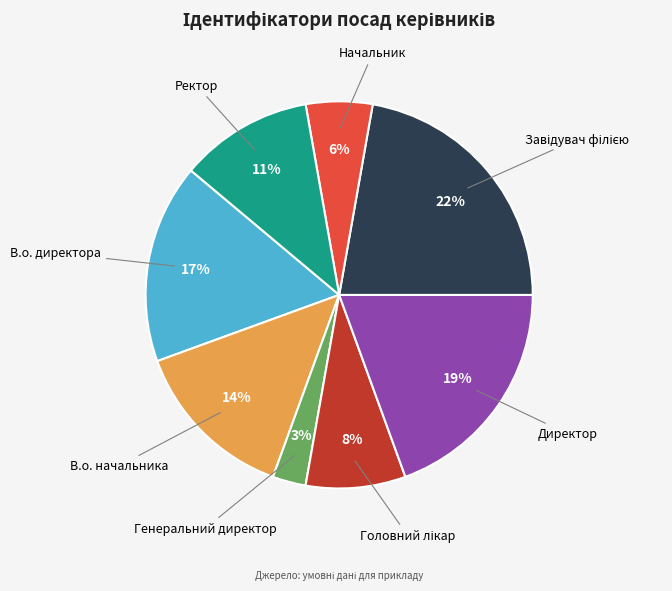

What is the smallest slice in the pie chart?

Генеральний директор